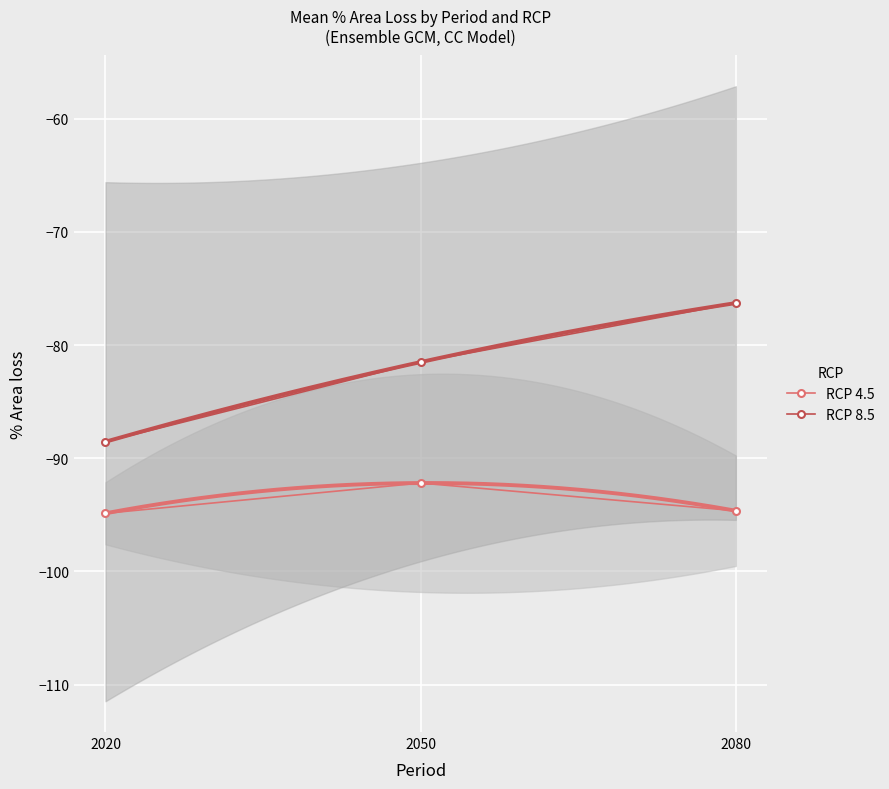

What is the total value across all series at 2020?

-183.4